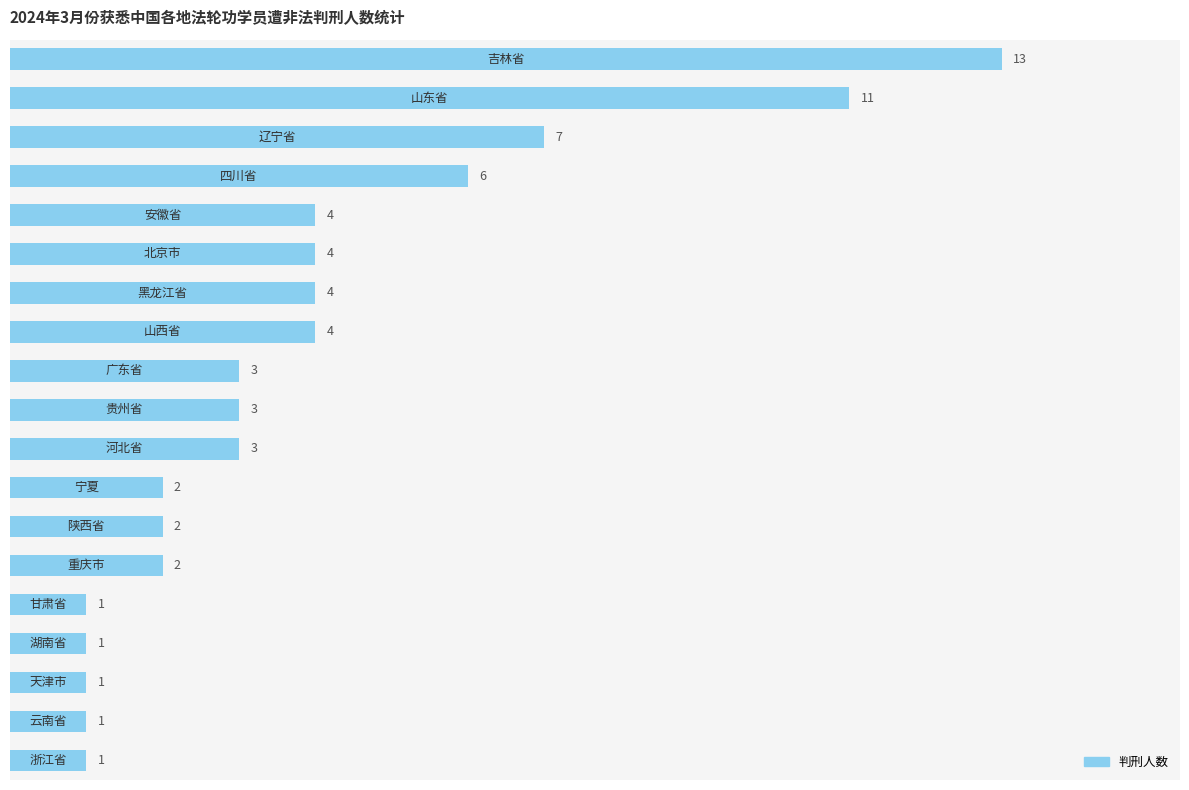

Reading top to bottom, transcribe all the data shown in this chart.

13	11	7	6	4	4	4	4	3	3	3	2	2	2	1	1	1	1	1